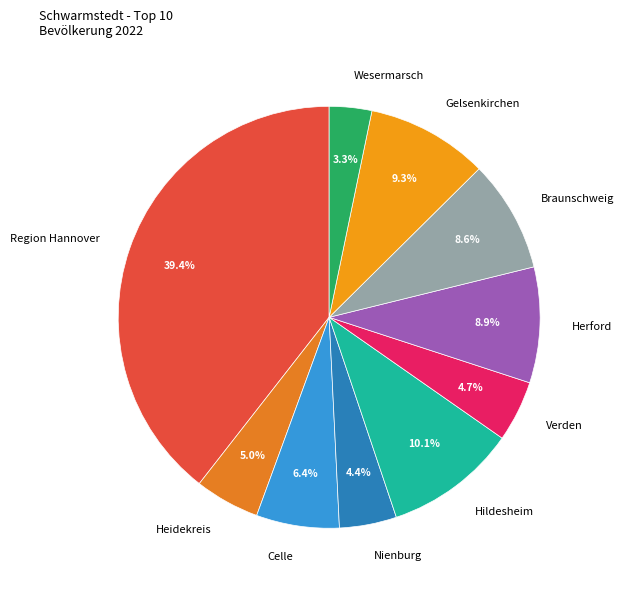

To the nearest percent, what is the average slice percentage?

10%